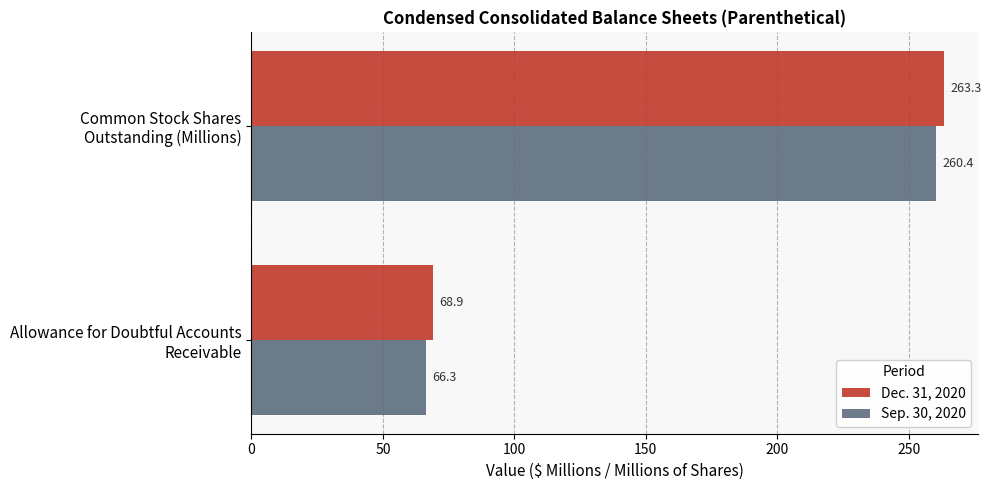

What is the average value of the Dec. 31, 2020 series?

166.1